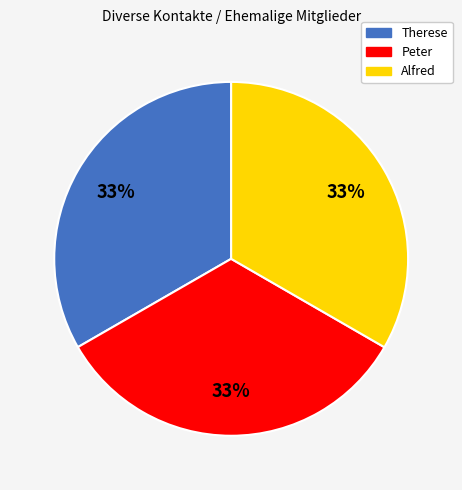

Does Therese account for over 50% of the chart?

No